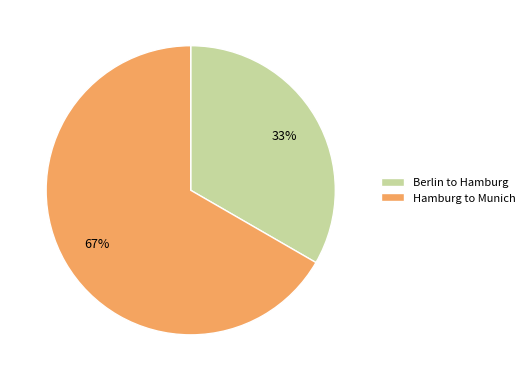

How many segments does this pie chart have?

2